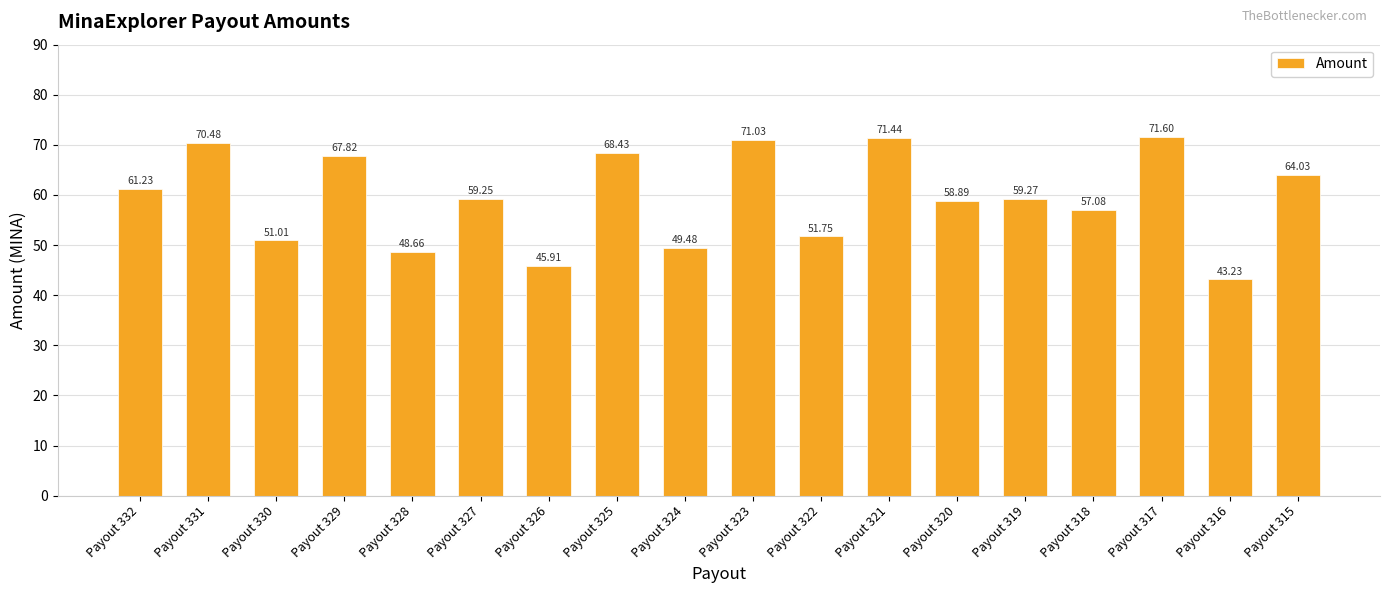

True or false: the data shows 67.8 at Payout 329.

True